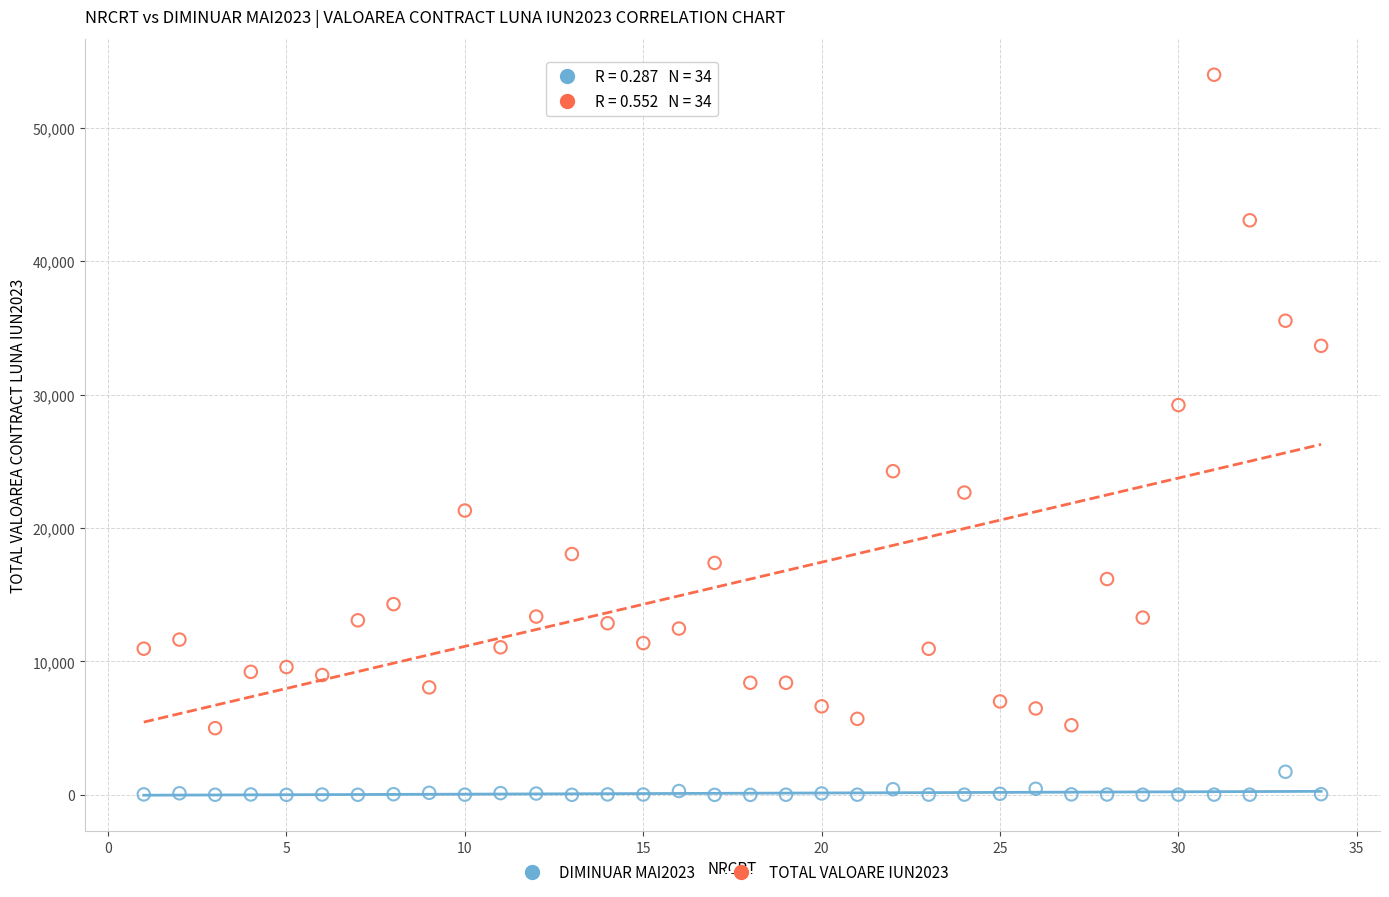

Across all data points, what is the range of Y values (max minus min)?

53973.1